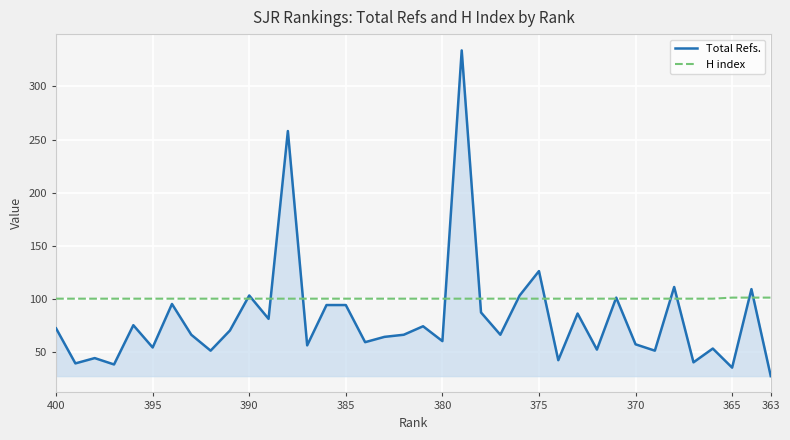

After their last crossing, which series has the higher values: Total Refs. or H index?

H index